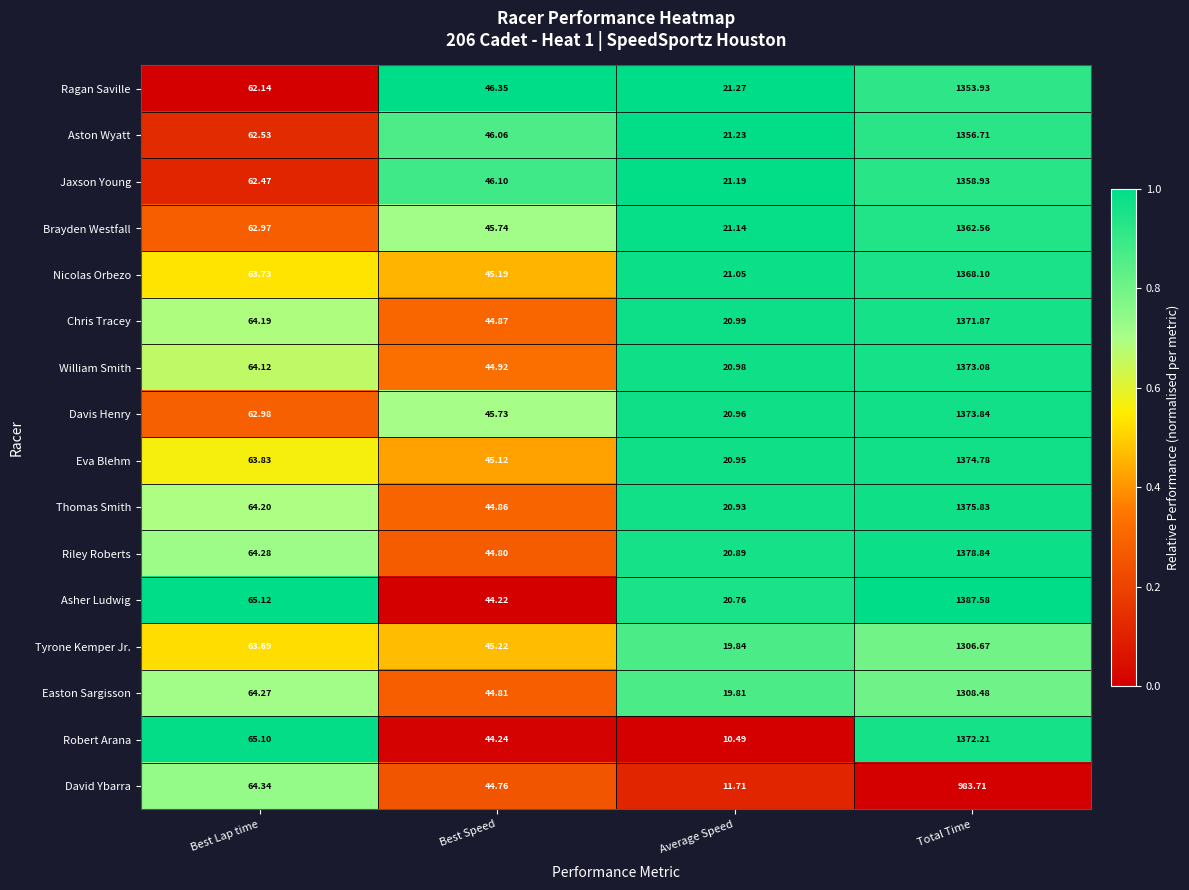

Which series changed the most between Best Lap time and Average Speed?

Robert Arana